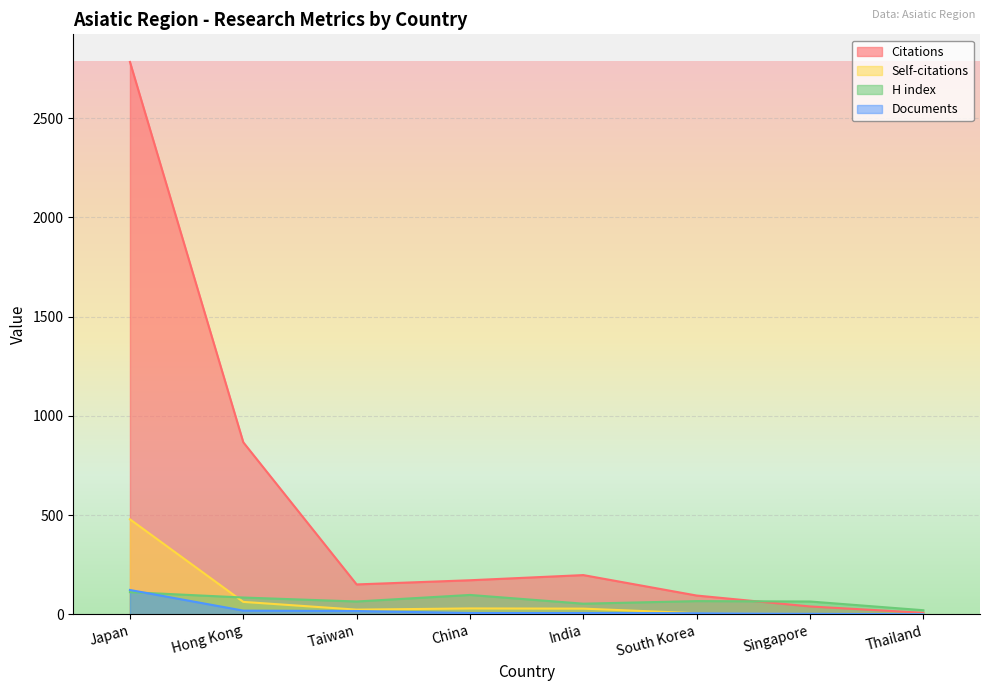

What position from the right is Singapore?

2